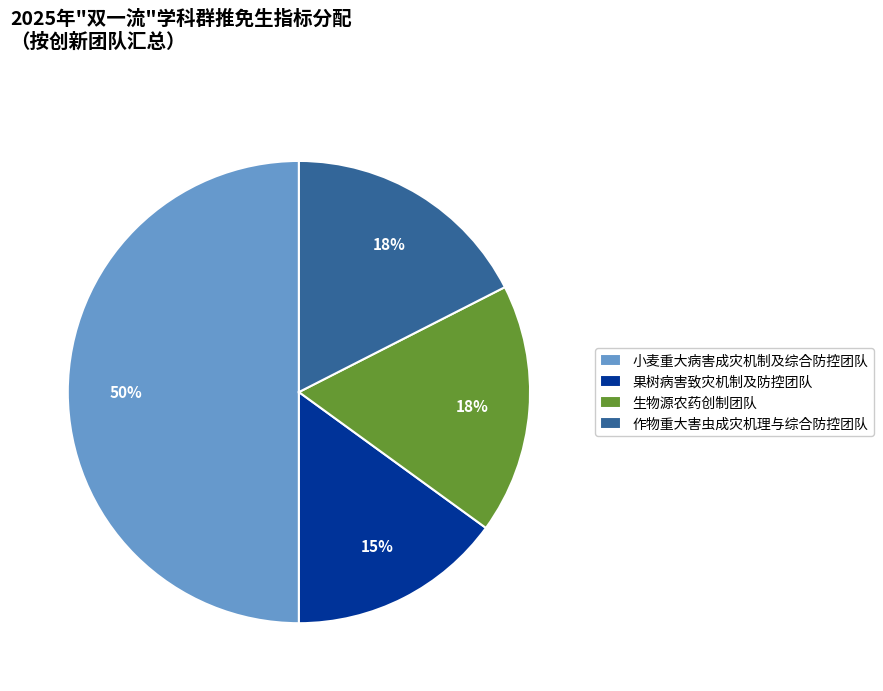

How many segments does this pie chart have?

4